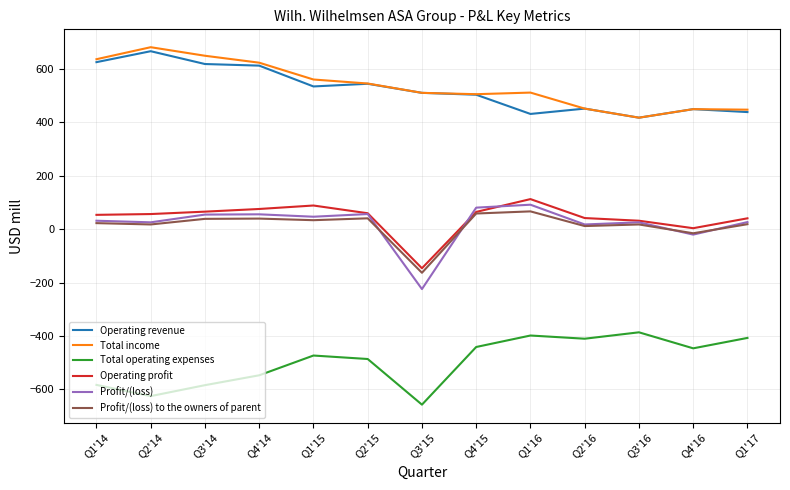

Does the chart display data point markers on the line(s)?

No